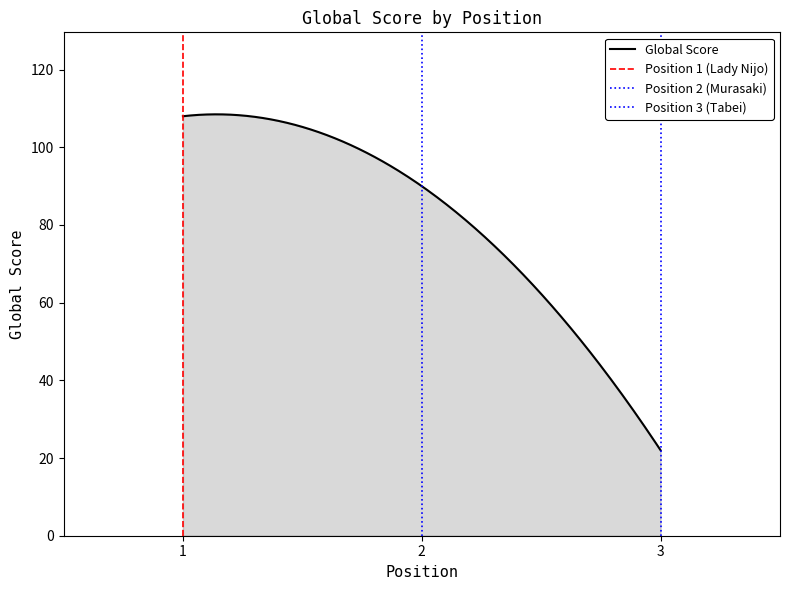

Reading right to left, list all the values displayed in this chart.

3=22	2=90	1=108